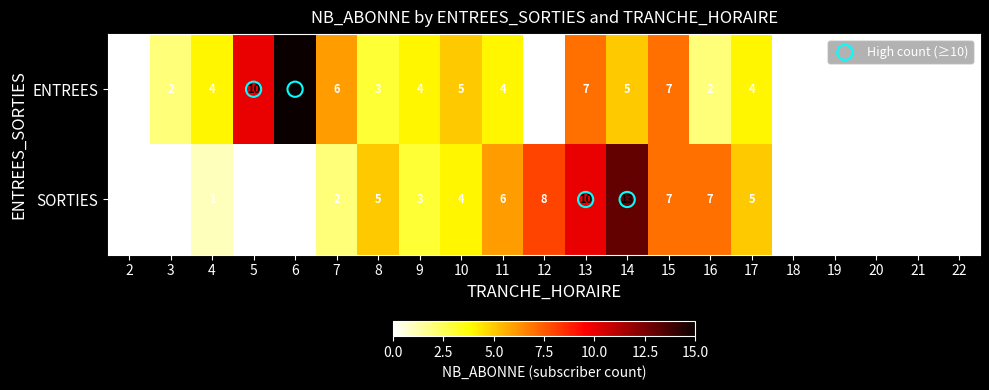

Which series has the largest total across all categories?

ENTREES